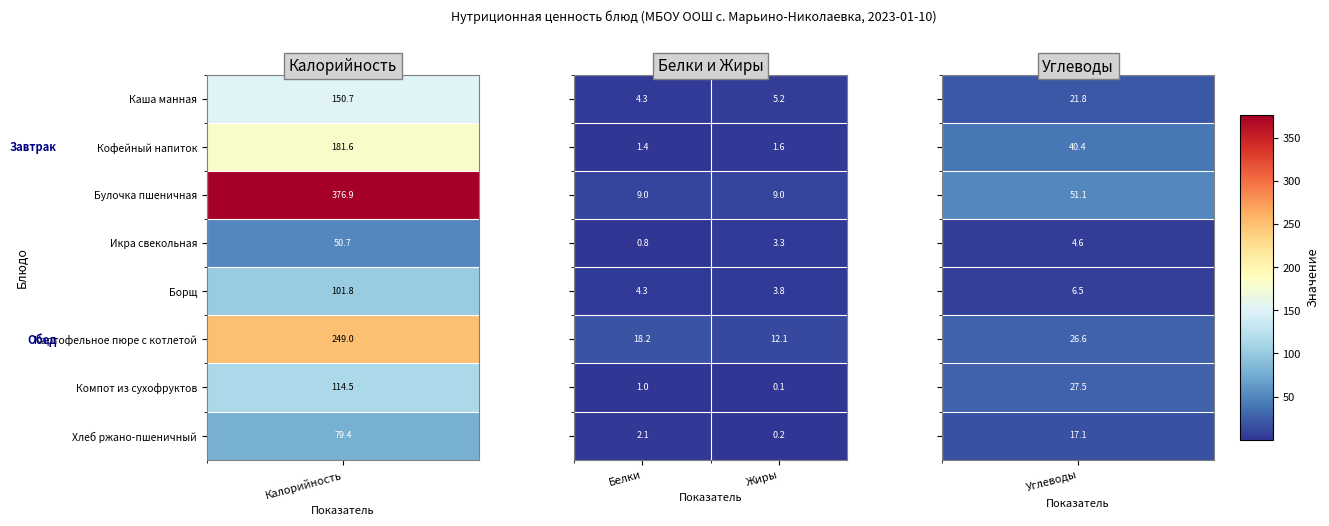

At which category is the sum across all series the highest?

Белки